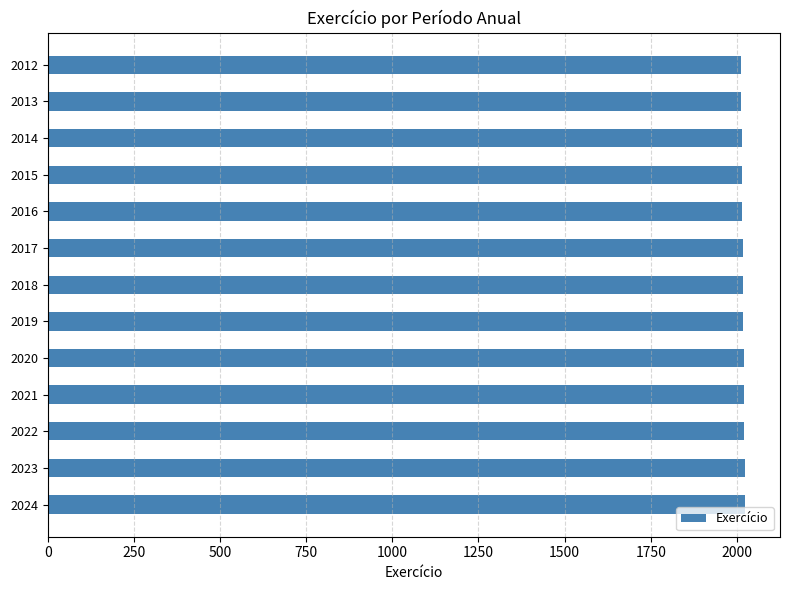

Approximately how many times larger is the value at 2022 compared to 2015?

1.0